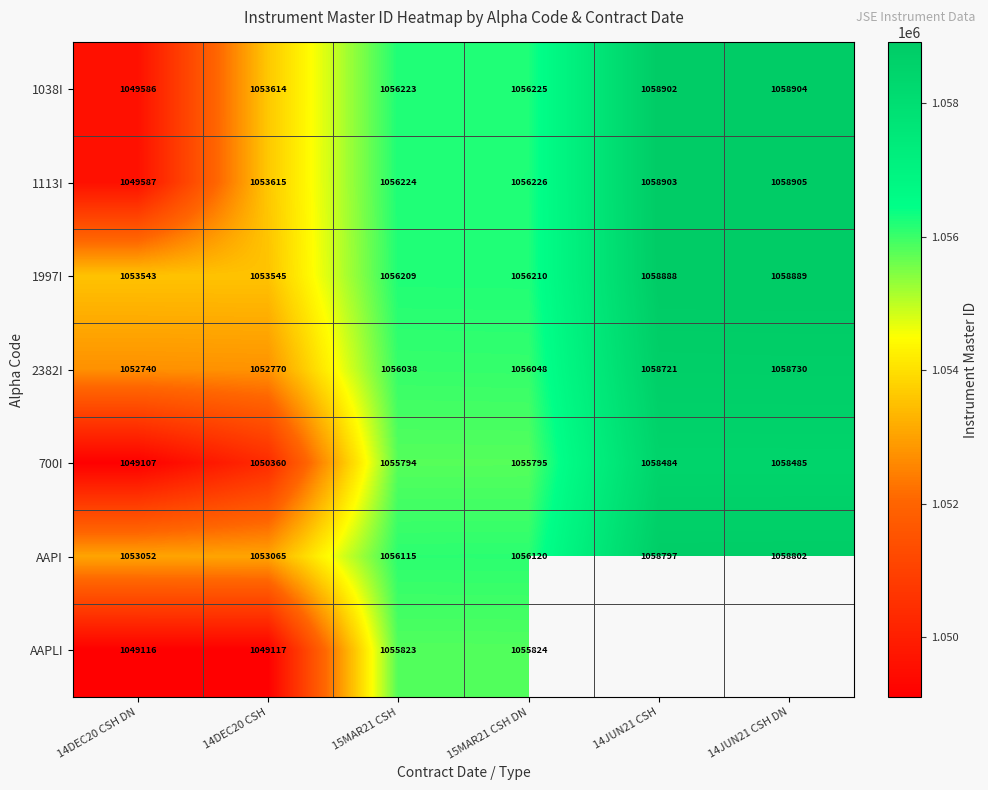

Count the number of categories in the chart.

6